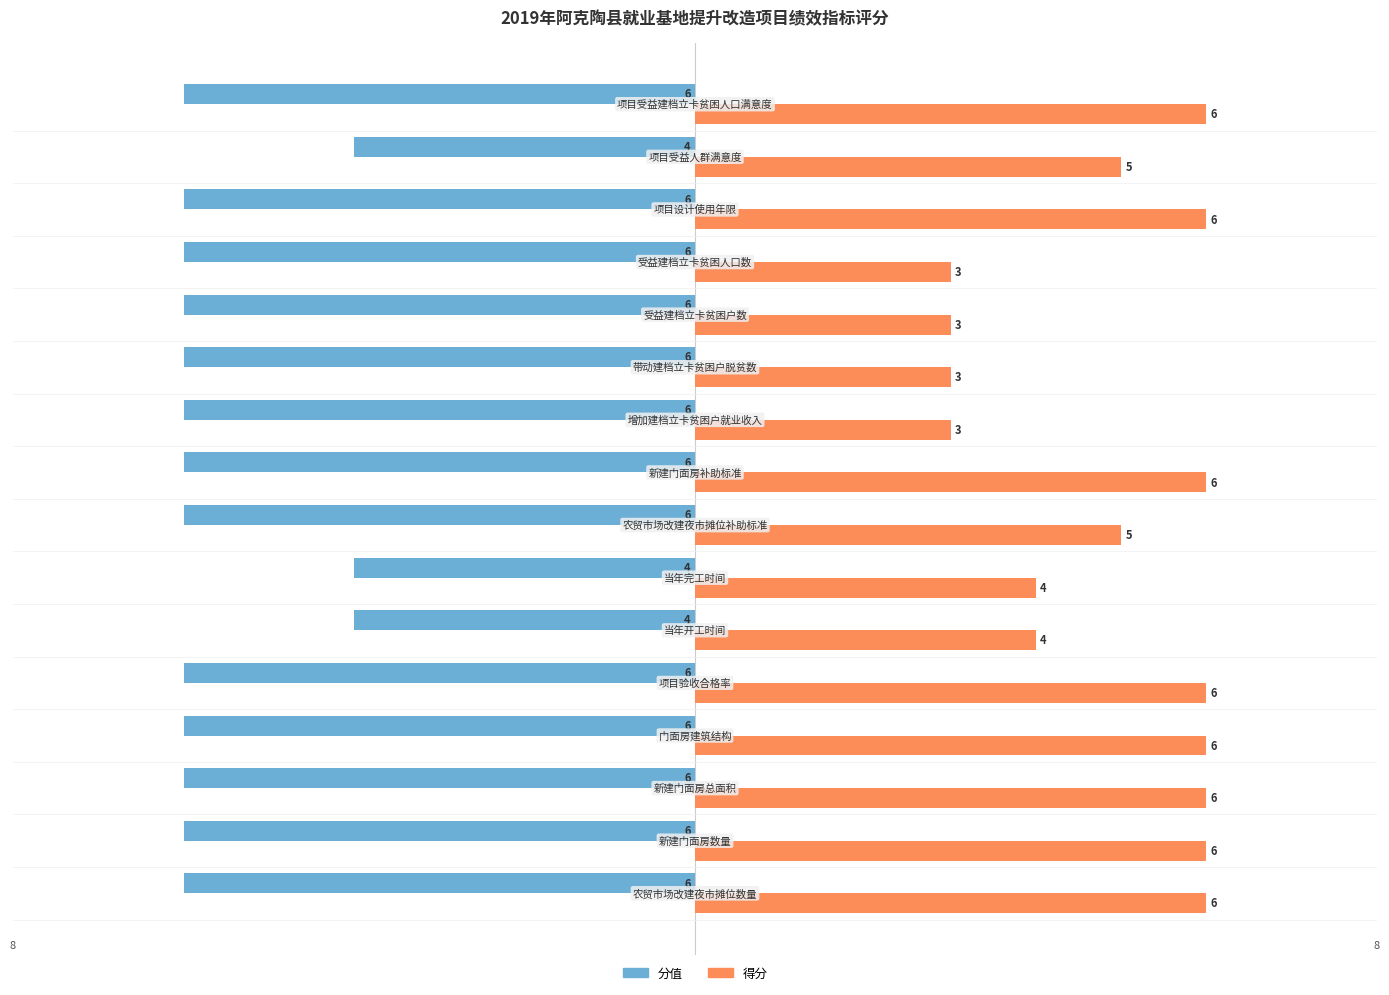

List the series in order of their peak value, highest first.

得分, 分值